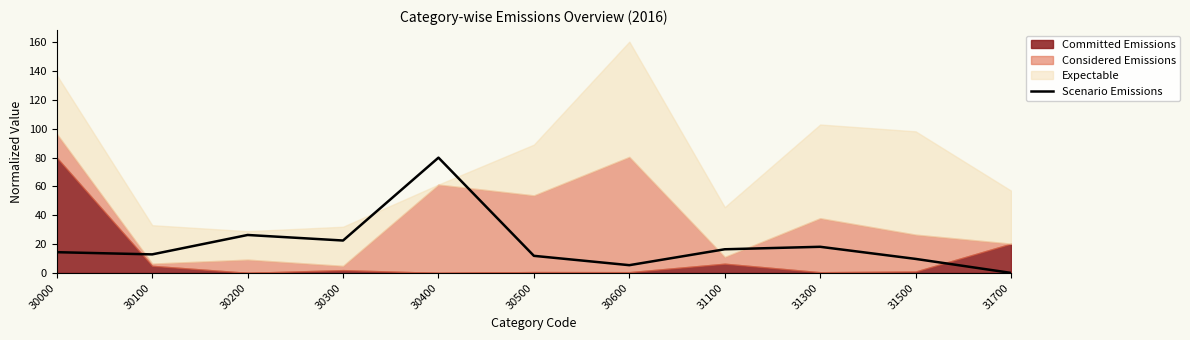

Where does the data first go above 14?

30000